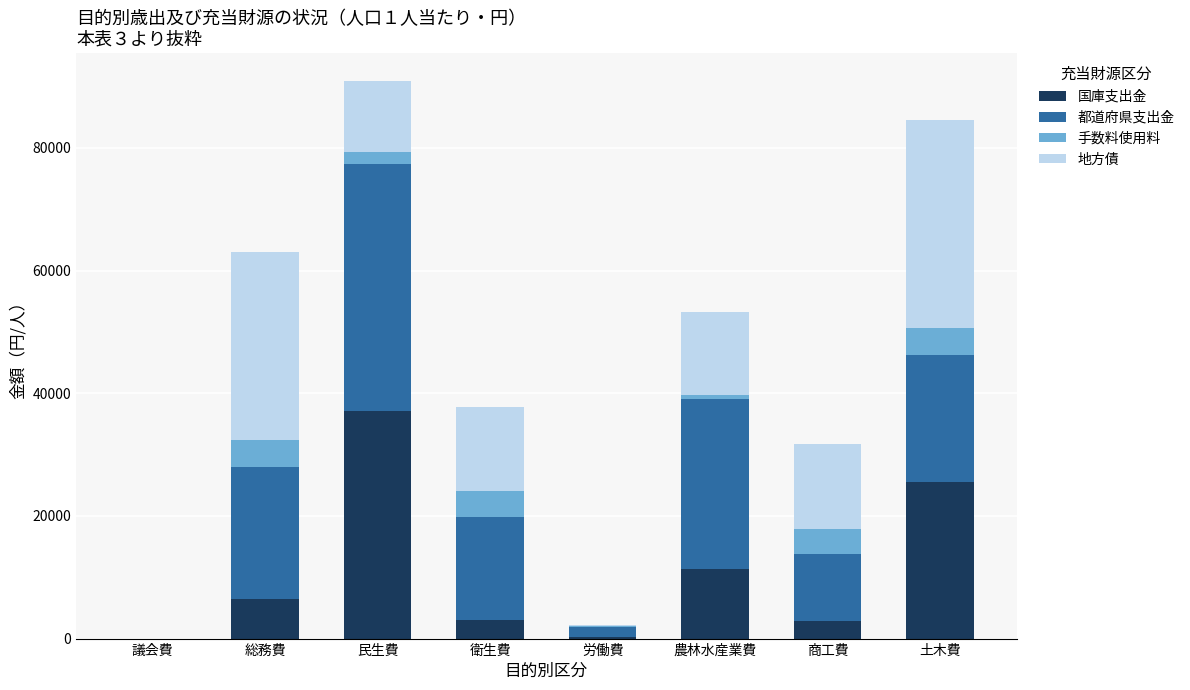

What is the total value across all series at 民生費?

90892